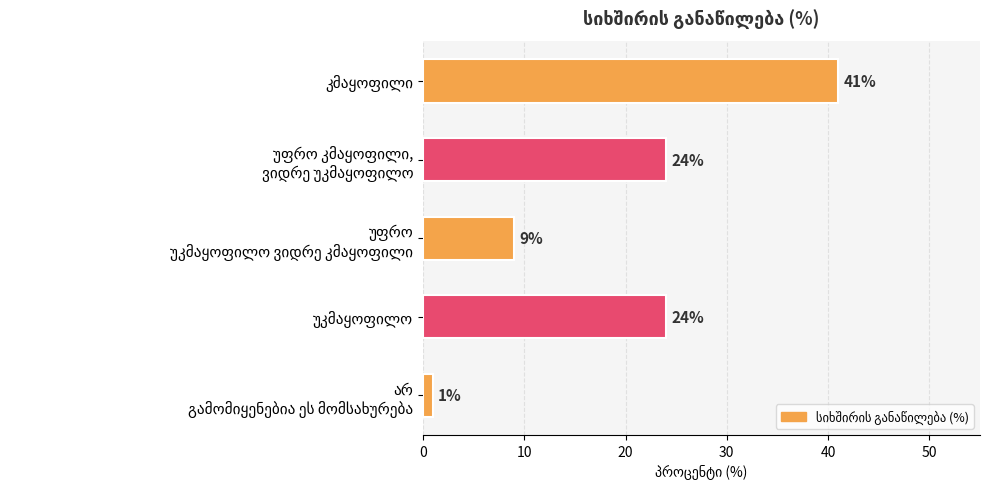

Count the values in the range 9 to 24.

3